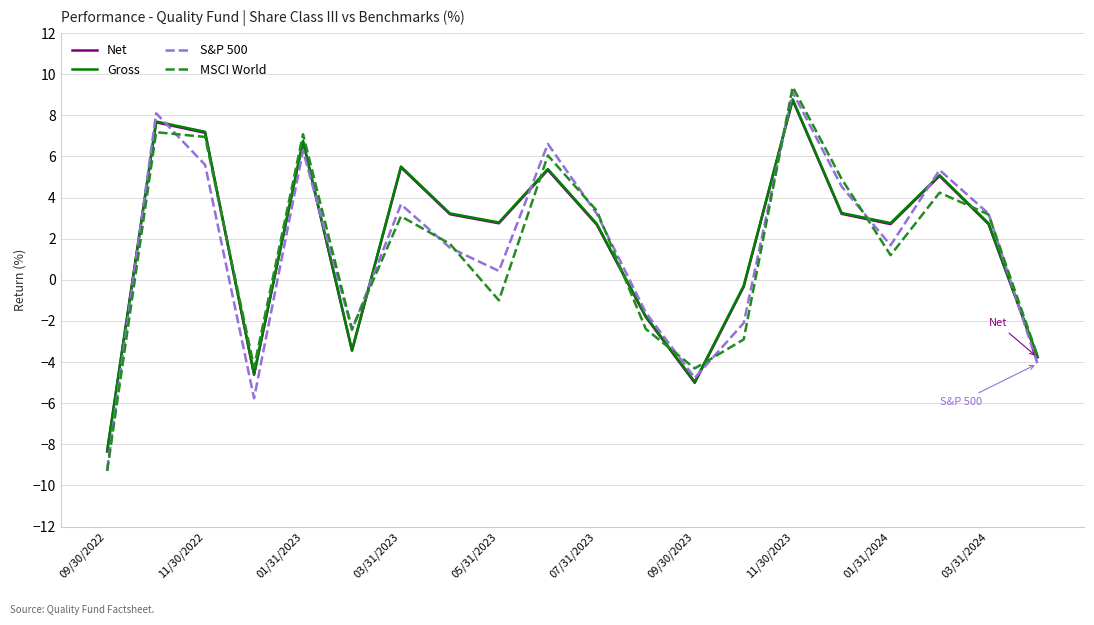

What is the minimum value shown in the chart?

-9.3